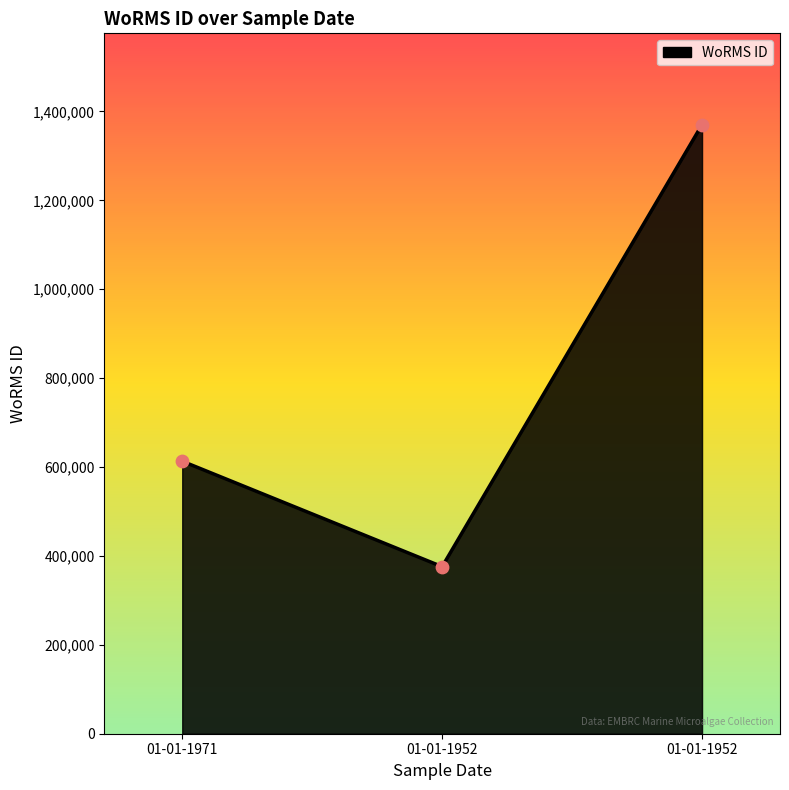

Between 01-01-1971 and 01-01-1952, which is larger?

01-01-1971